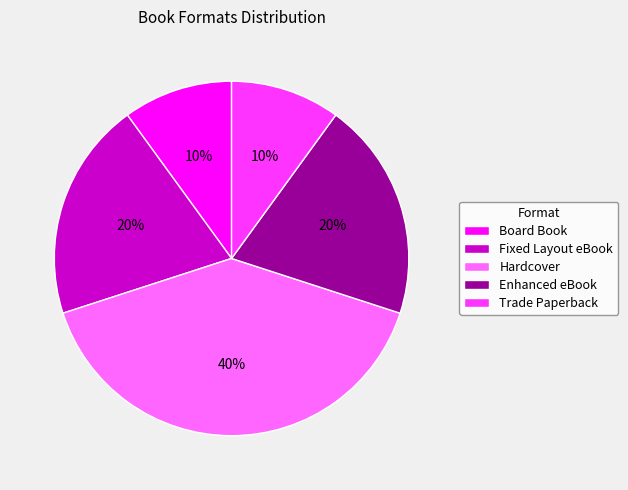

Combined, do Trade Paperback and Fixed Layout eBook account for over 50%?

No